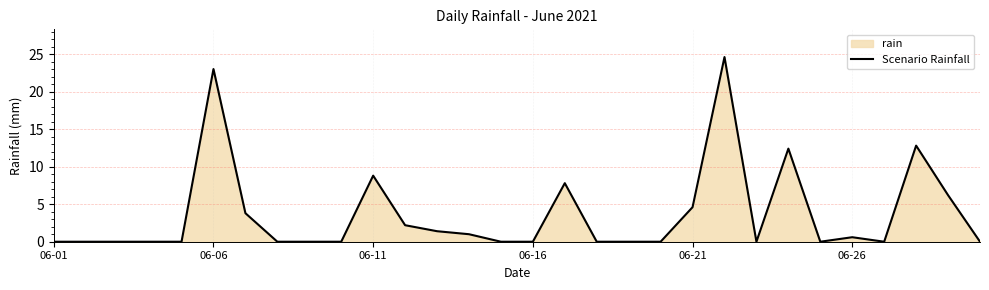

Is it true that the value at 27 is 12.8?

True